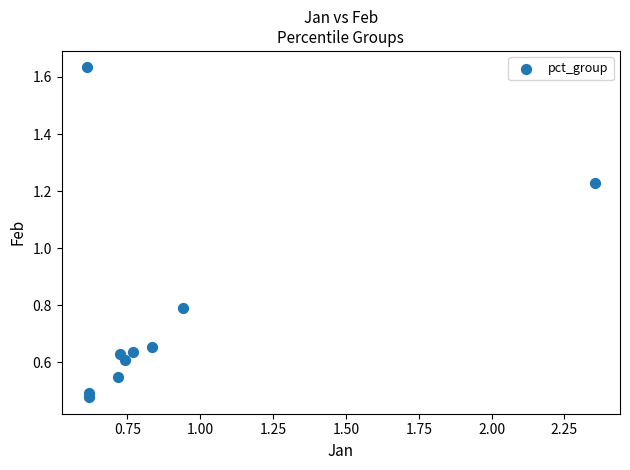

What Y value in the scatter plot is closest to 1?

0.8